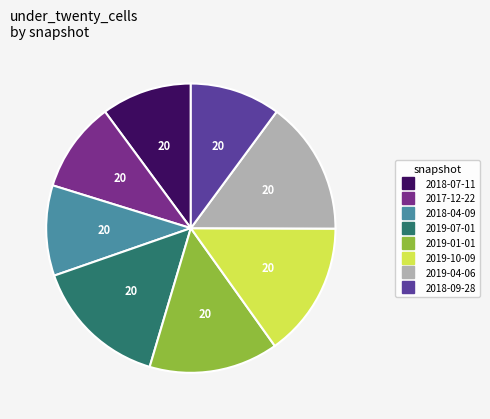

Count the number of slices in the pie.

8